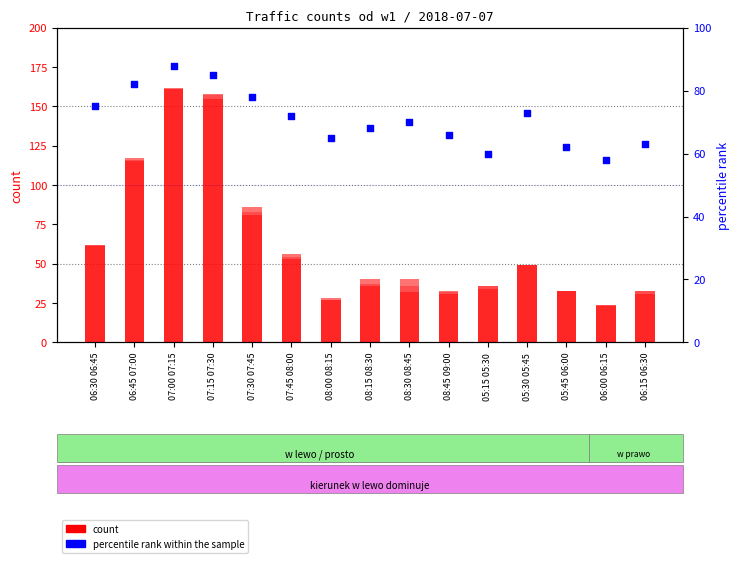

Is the value of prosto at 07:00 07:15 greater than the value of percentile rank within the sample at 06:15 06:30?

No